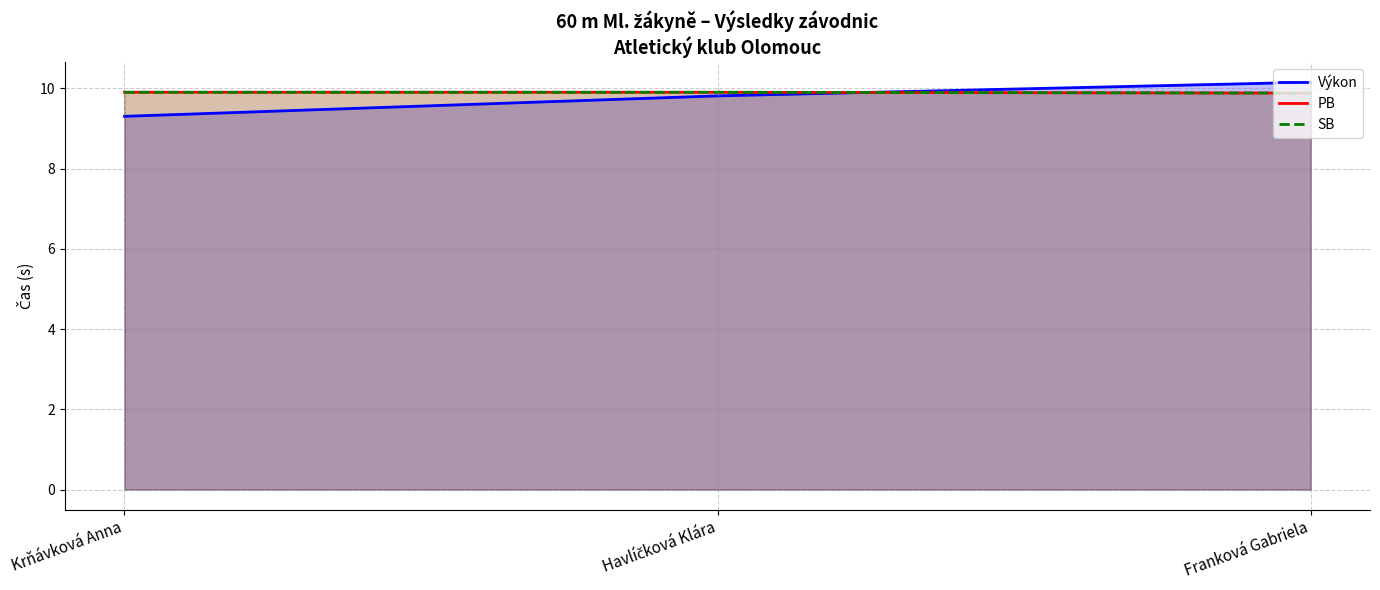

What is the difference between the maximum and minimum values in the Výkon series?

0.8